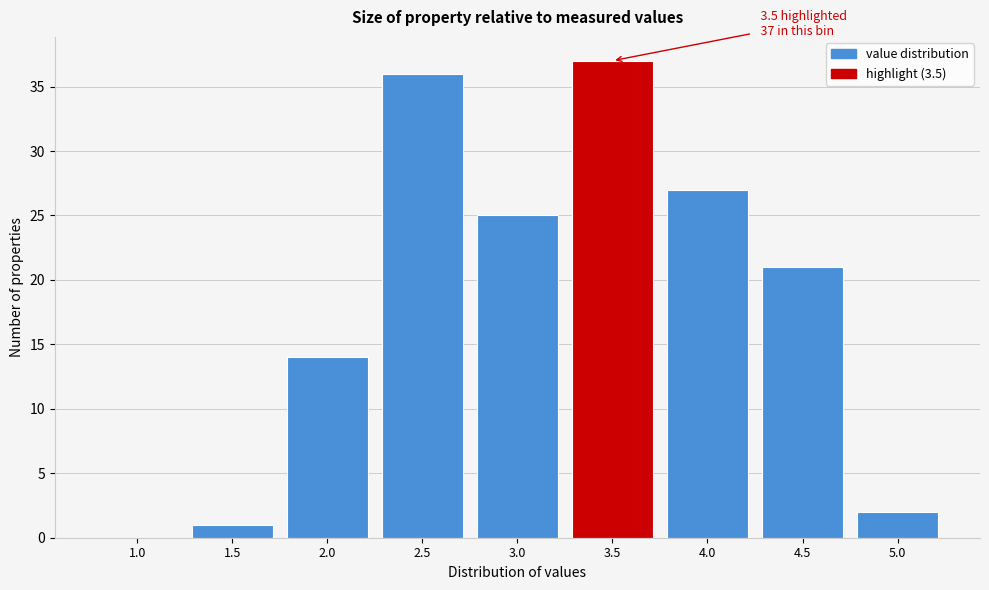

Reading left to right, transcribe all the data shown in this chart.

1.0=0	1.5=1	2.0=14	2.5=36	3.0=25	3.5=37	4.0=27	4.5=21	5.0=2